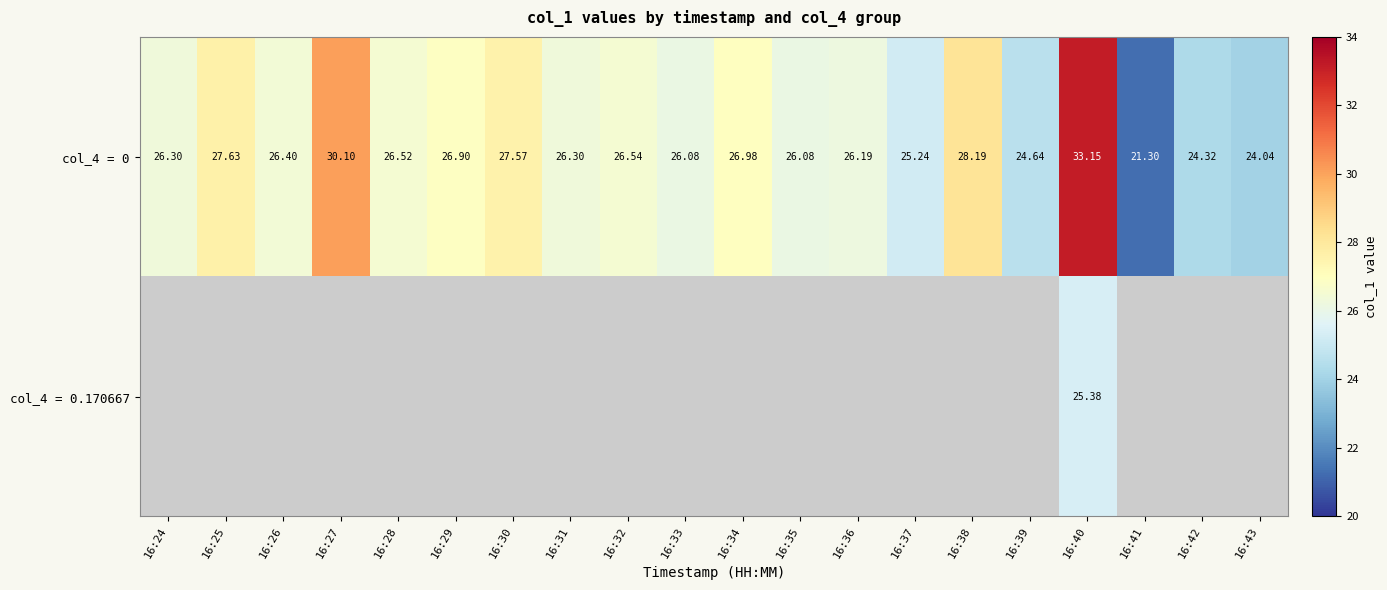

Which label corresponds to the largest value in the chart?

16:40